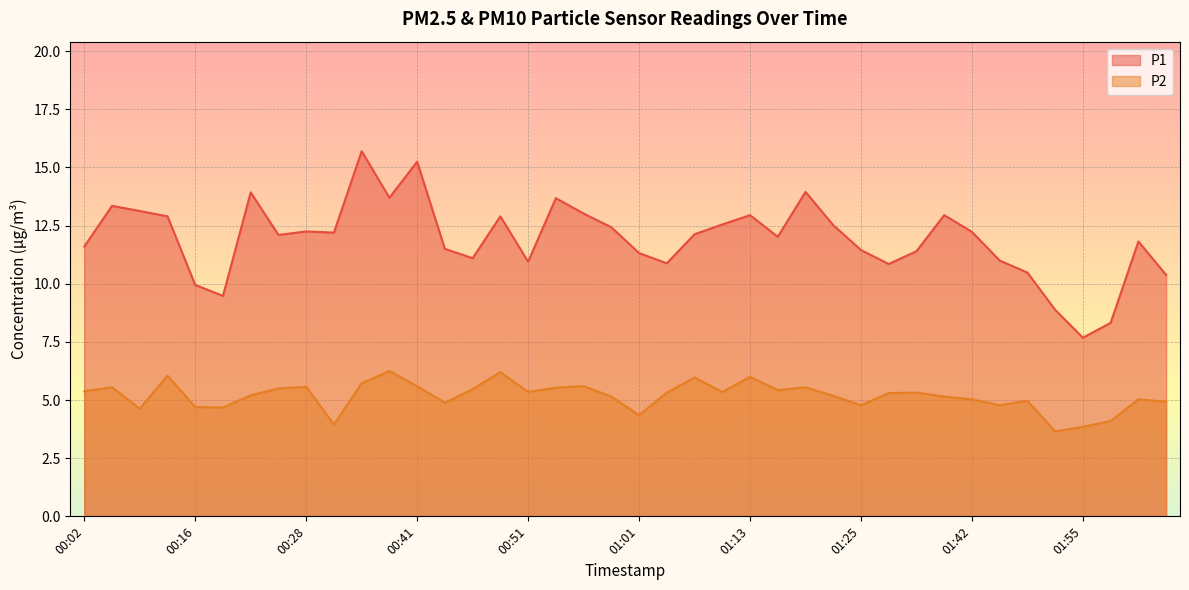

Which series has the largest range (max minus min)?

P1